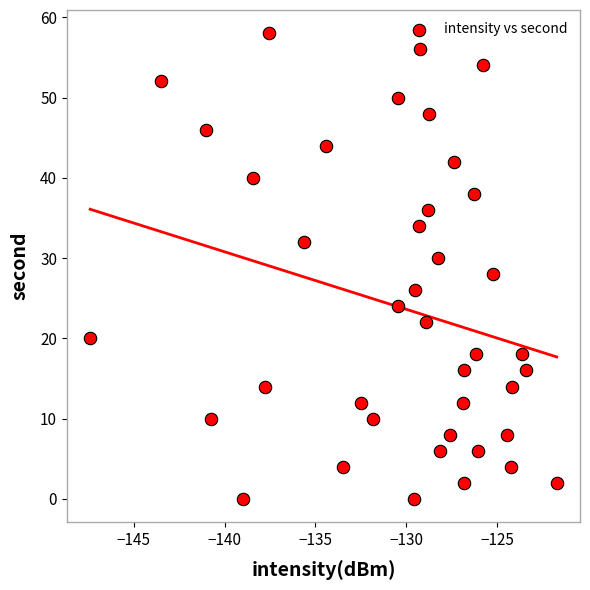

What is the range of Y values (max minus min)?

58